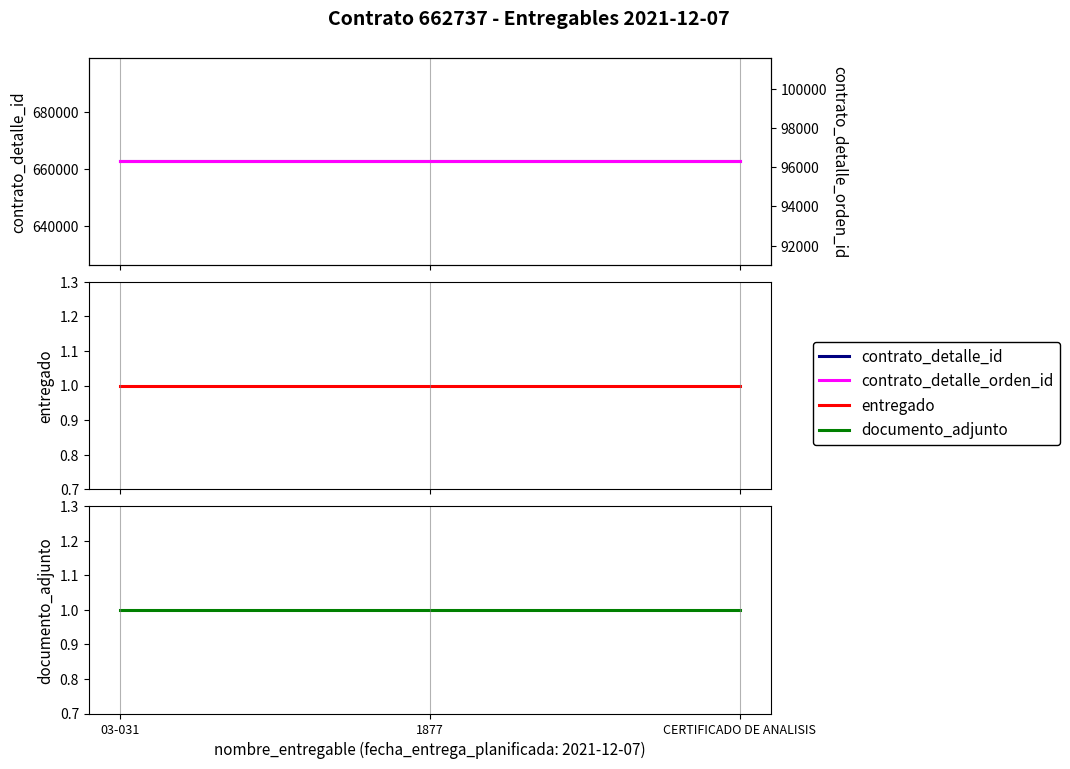

What is the label of the 1st point from the right?

CERTIFICADO DE ANALISIS